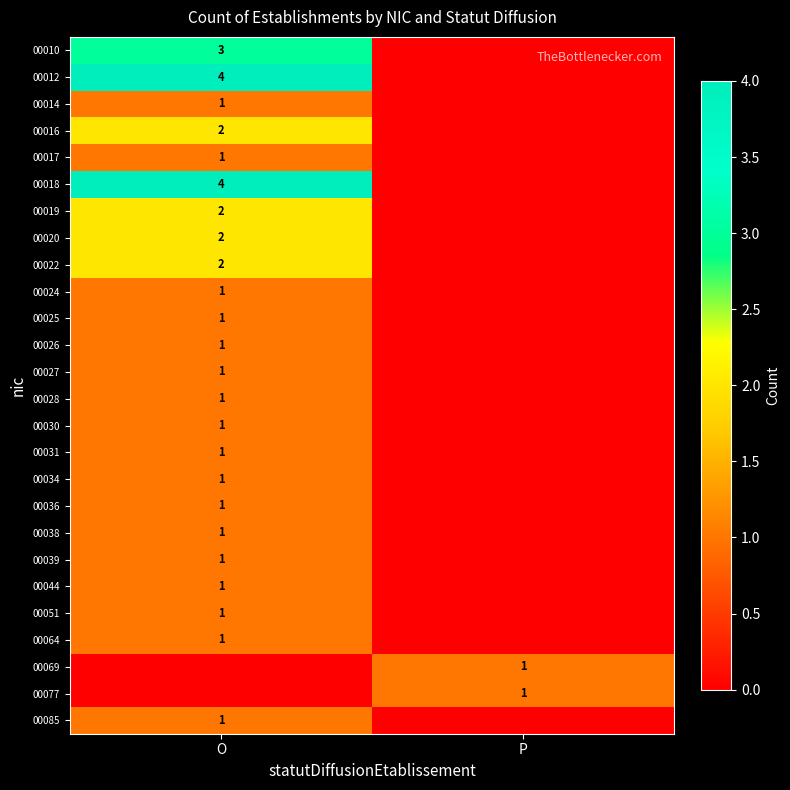

Is it true that 00031 equals 1 at O?

True